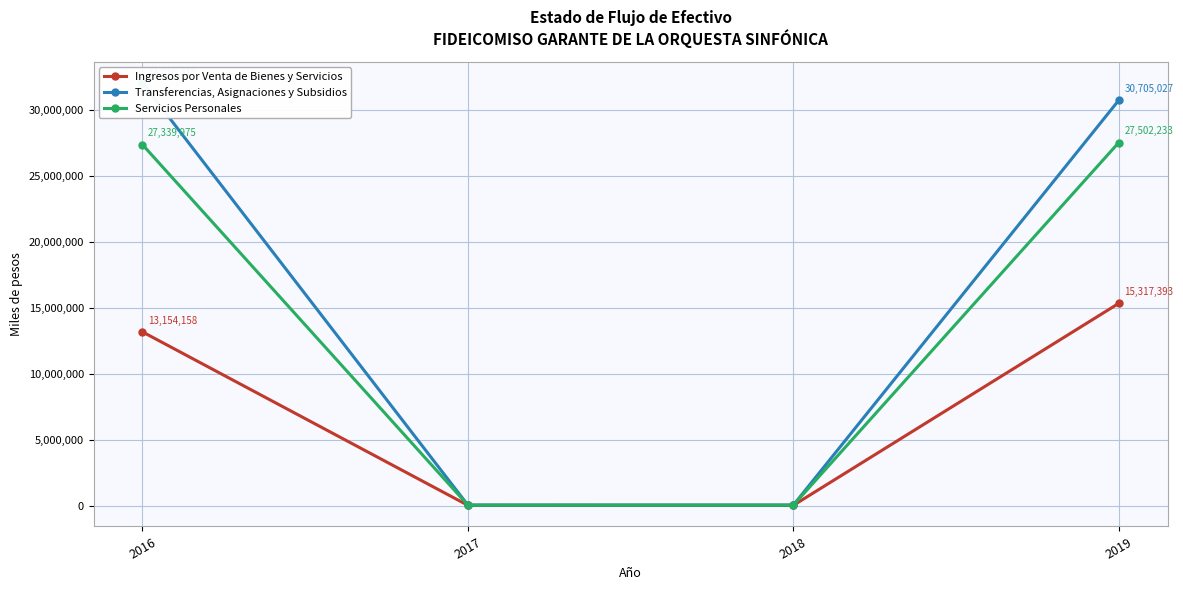

The value of Ingresos por Venta de Bienes y Servicios at 2016 is 13154158.0. True or false?

True